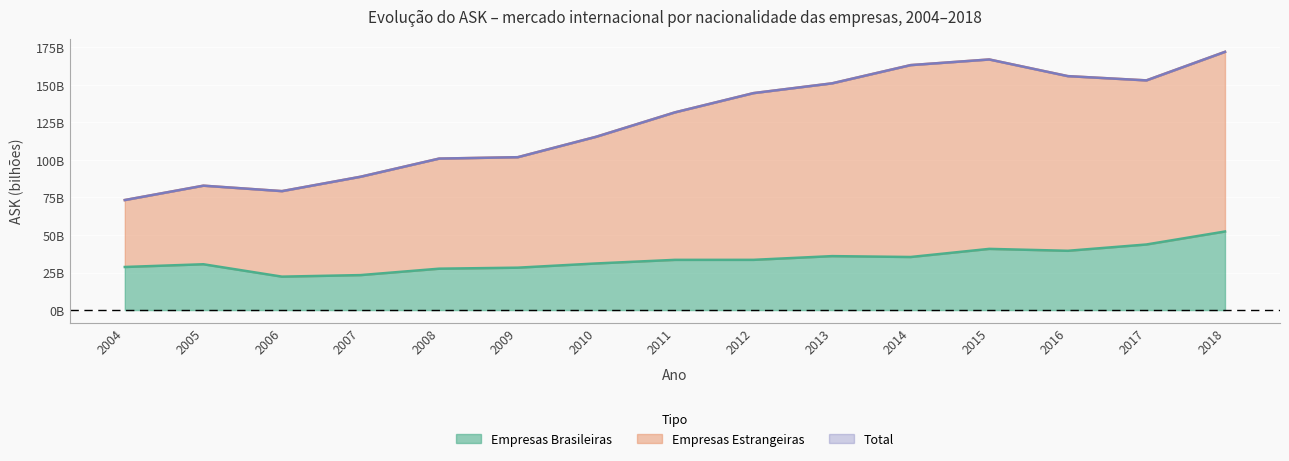

Reading left to right, transcribe all the data shown in this chart.

Empresas Brasileiras: 2004=28691098932	2005=30507684737	2006=22251471274	2007=23287118915	2008=27555931023	2009=28227373767	2010=31043441710	2011=33436123751	2012=33446763456	2013=35922186329	2014=35343100911	2015=40747575342	2016=39476133118	2017=43671978573	2018=52324769483
Empresas Estrangeiras: 2004=73269653745	2005=82841862374	2006=79214968459	2007=88787898497	2008=100886240187	2009=101808274860	2010=115446076490	2011=131664331587	2012=144492129751	2013=151002150714	2014=163145704001	2015=166897175591	2016=155804900552	2017=152971601156	2018=171979371326
Total: 2004=73269653745	2005=82841862374	2006=79214968459	2007=88787898497	2008=100886240187	2009=101808274860	2010=115446076490	2011=131664331587	2012=144492129751	2013=151002150714	2014=163145704001	2015=166897175591	2016=155804900552	2017=152971601156	2018=171979371326